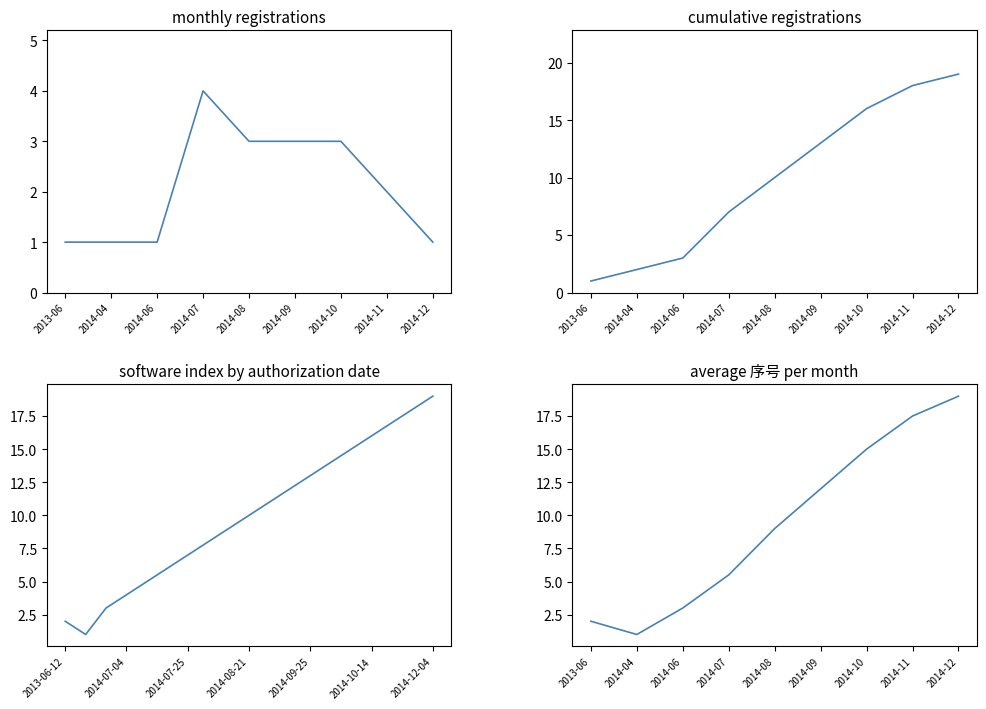

At which category does the data reach its first local valley?

2014-04